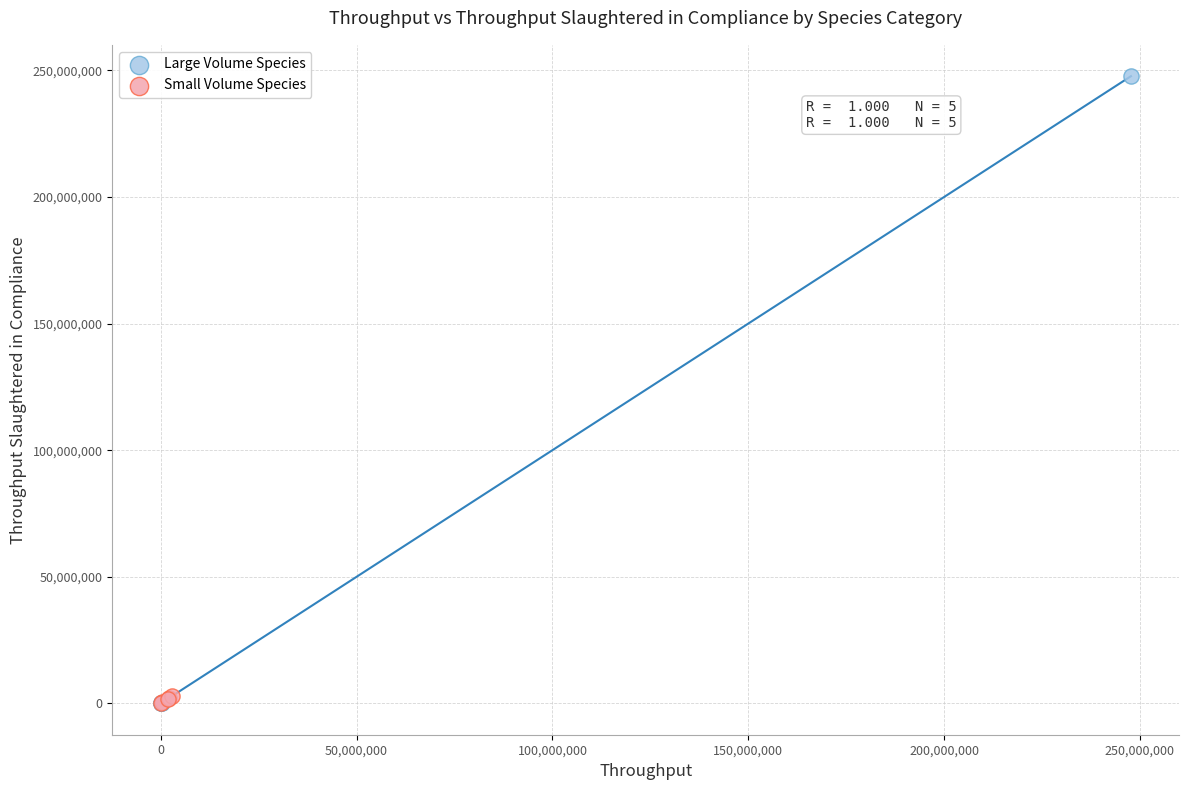

Which series reaches the maximum Y coordinate?

Large Volume Species